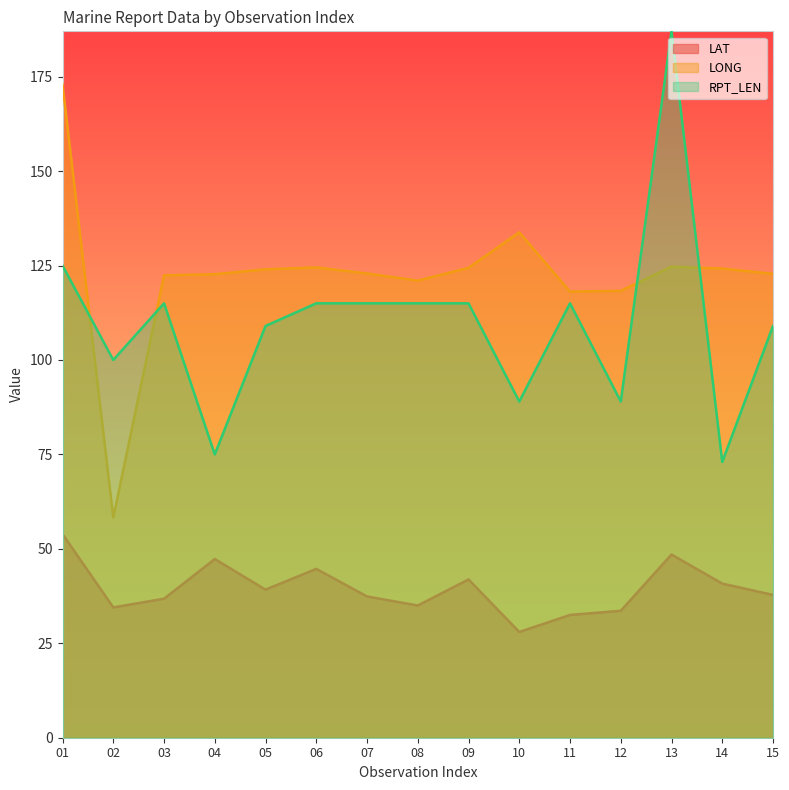

Which label corresponds to the largest value in the chart?

13